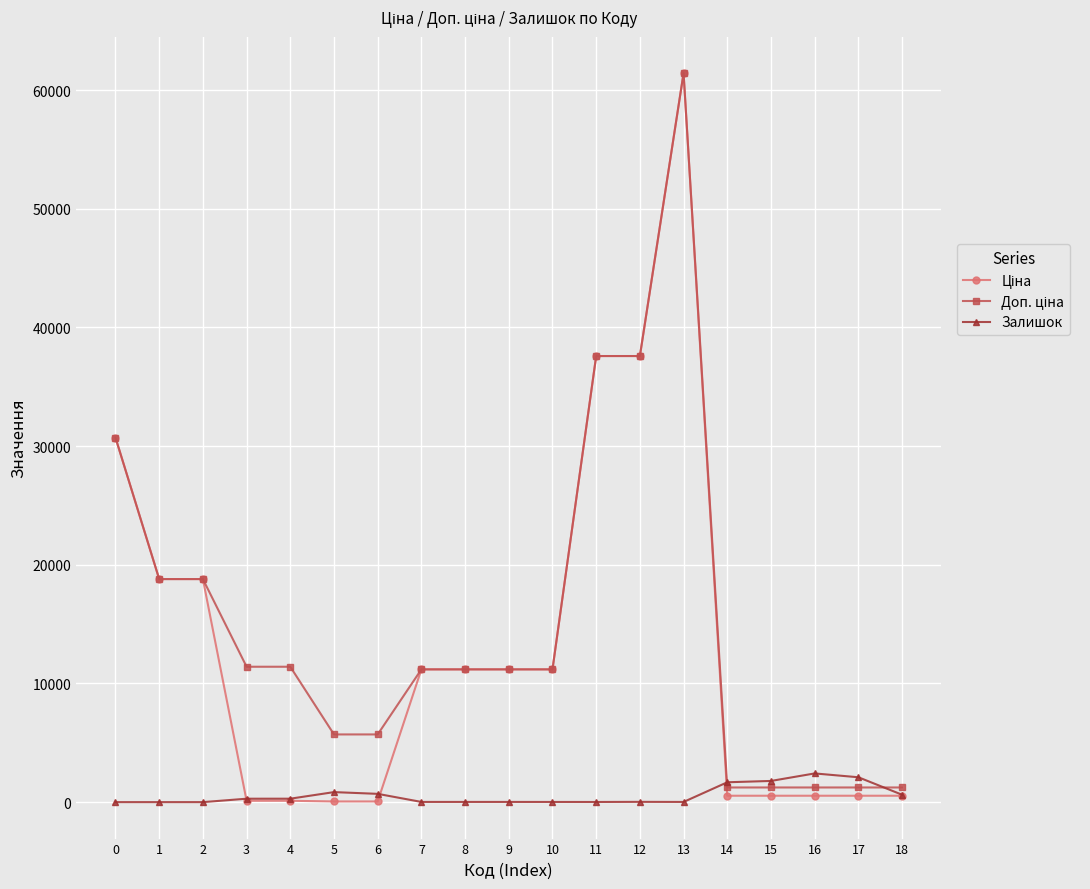

At which category is the sum across all series the highest?

13